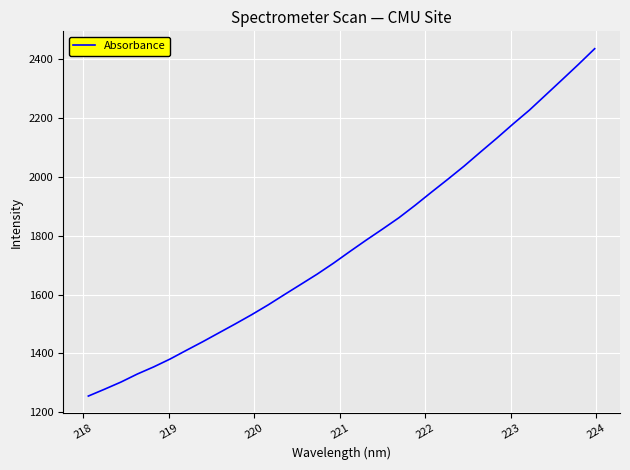

What is the smallest value displayed?

1255.5